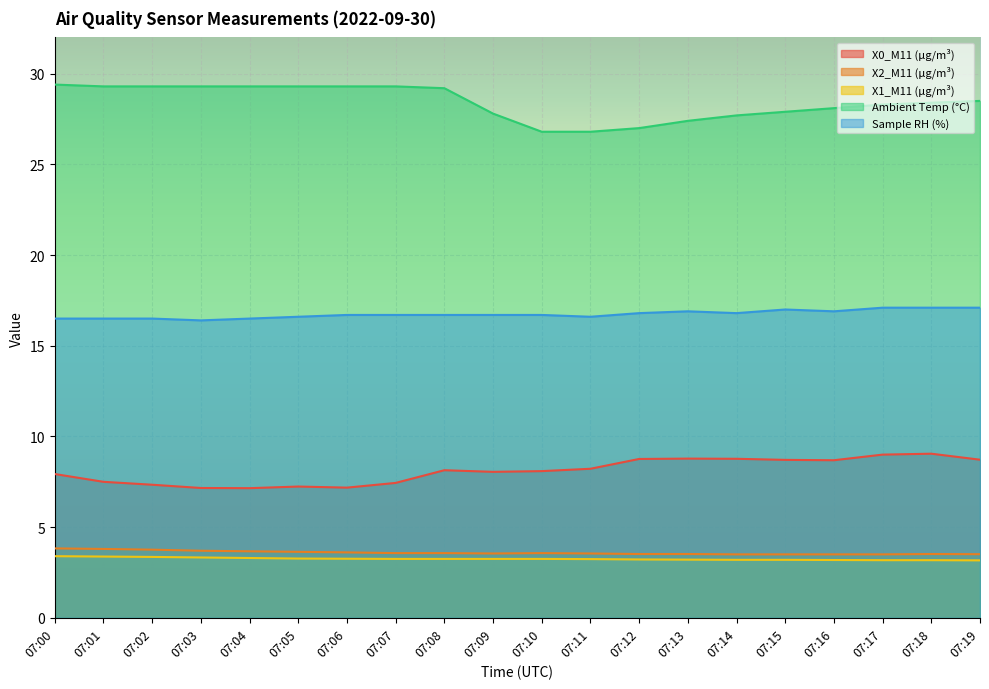

Does the chart display data point markers on the line(s)?

No